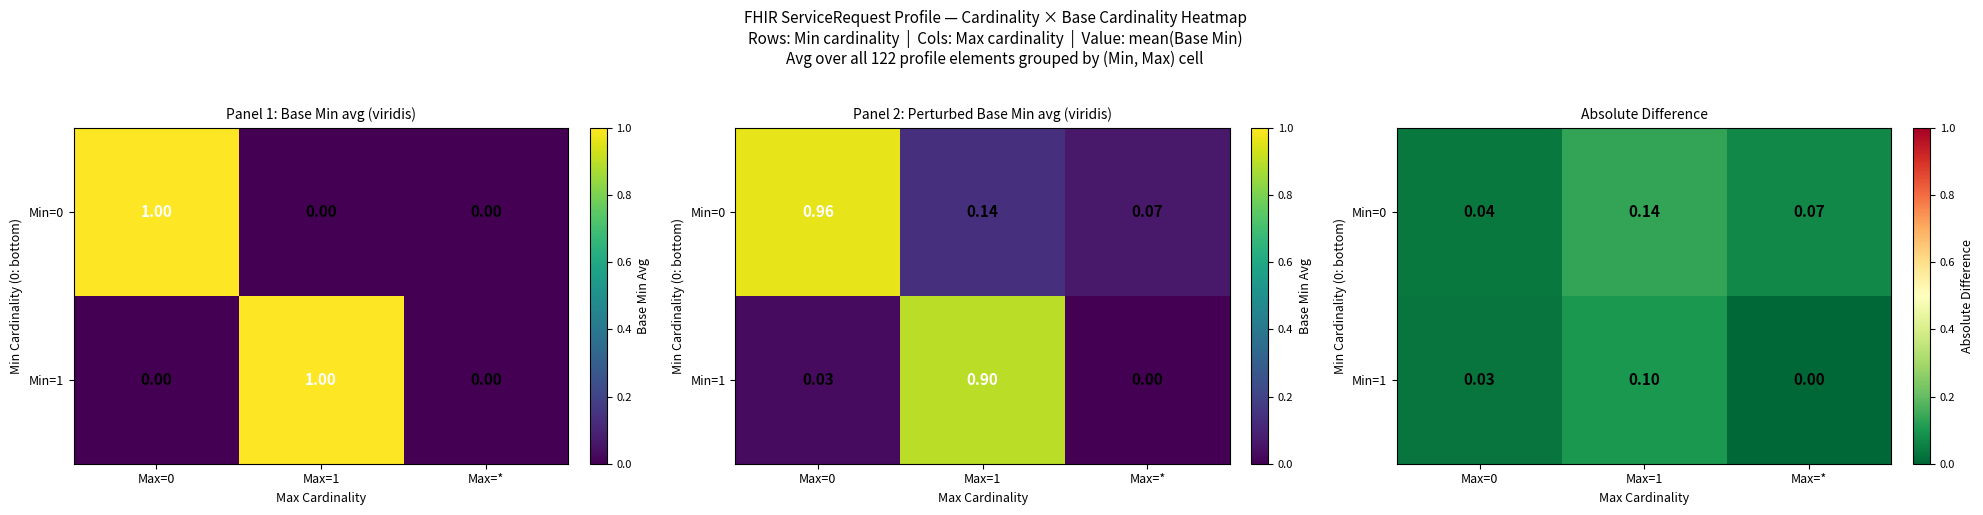

True or false: Min=0 has a value of 0.1 at Max=1.

False